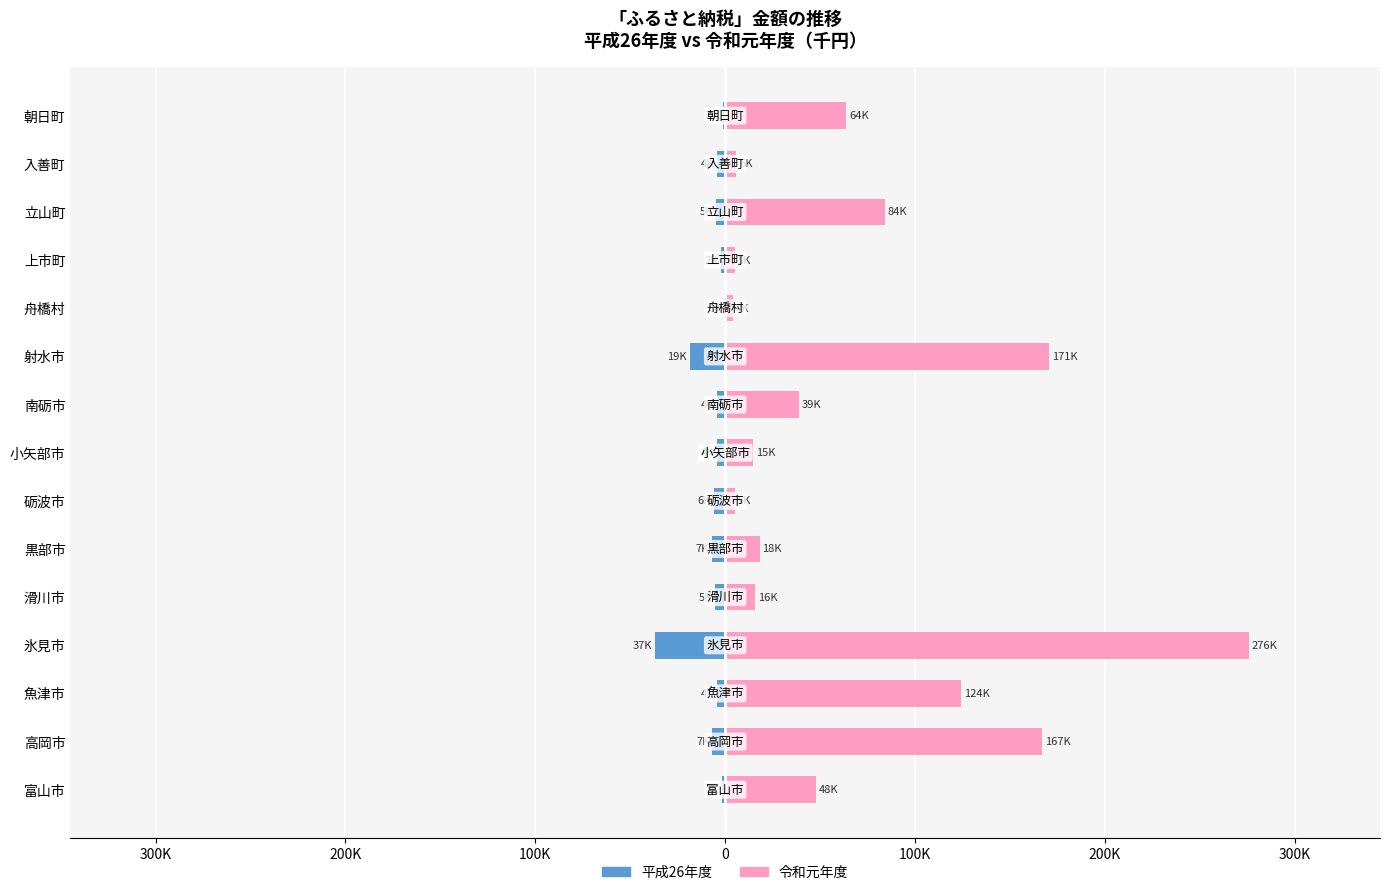

Rank the series at 舟橋村 from lowest to highest value.

平成26年度, 令和元年度